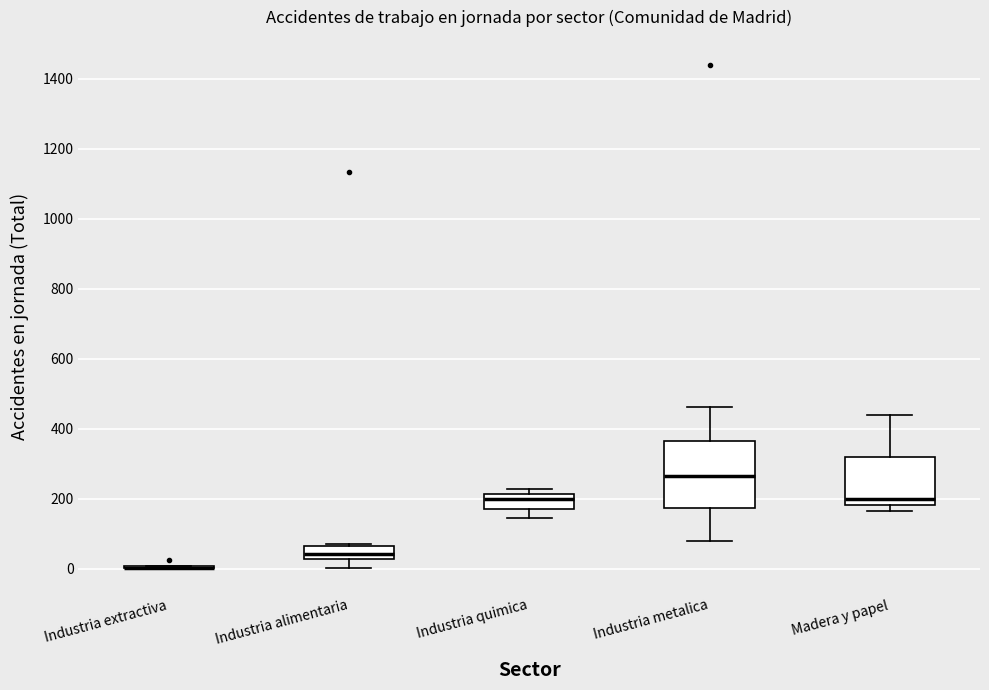

Which box is the tallest, from its lower edge to its upper edge?

Industria metalica